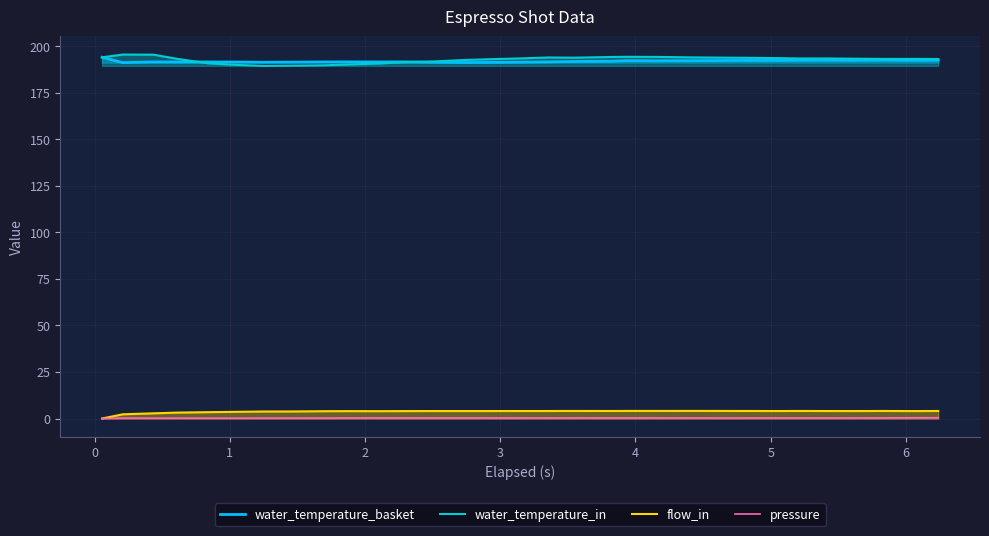

True or false: water_temperature_in and water_temperature_basket intersect in this chart.

True